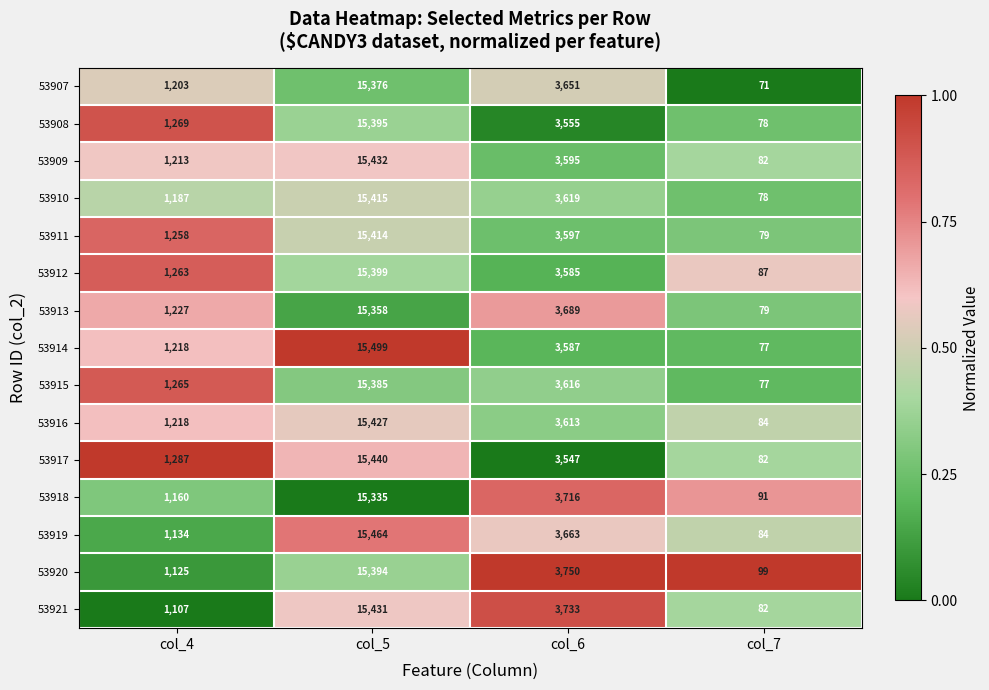

What is the difference between the maximum and second lowest values in the 53920 series?

14269